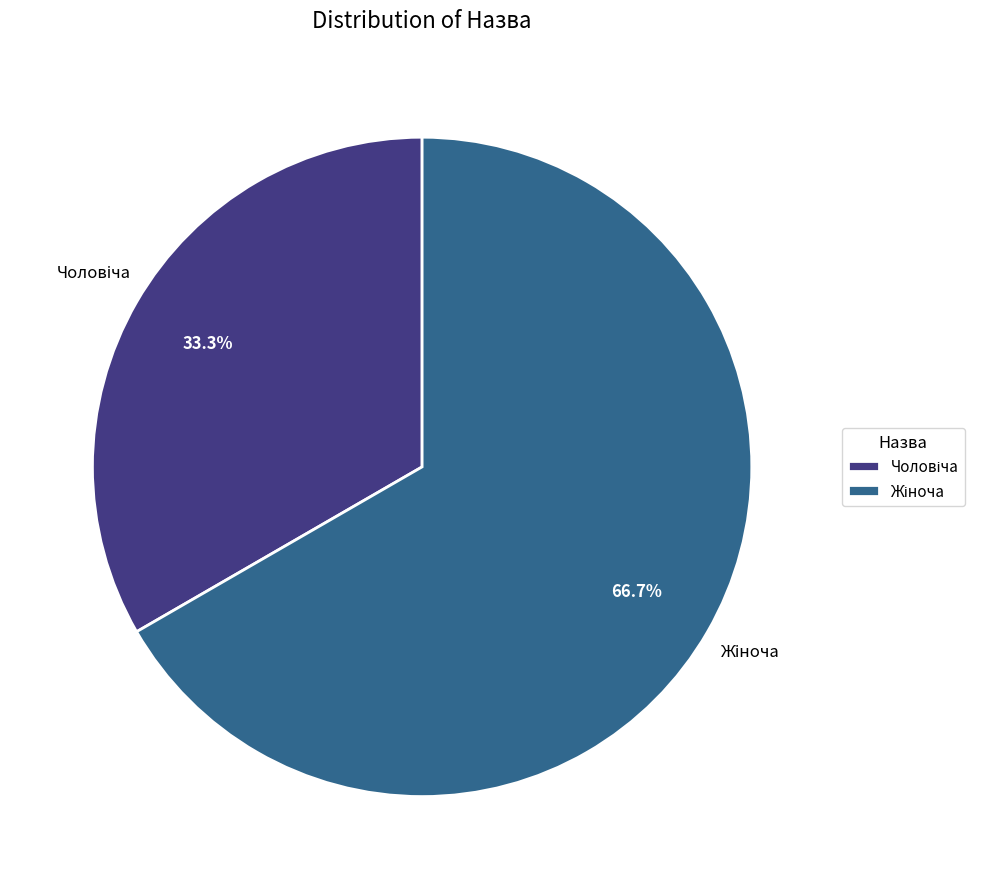

How many slices are in this pie chart?

2